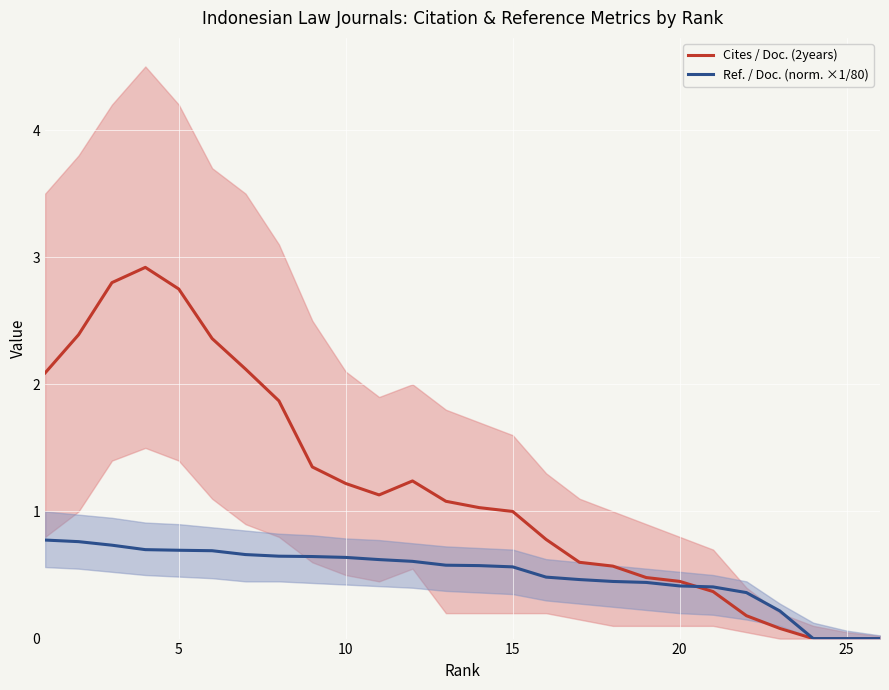

The value of Ref. / Doc. (norm. ×1/80) at 15 is 0.6. True or false?

True